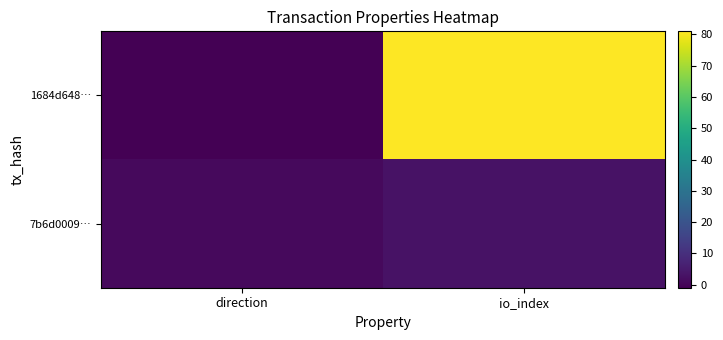

Reading right to left, list all the values displayed in this chart.

1684d648…: io_index=81	direction=-1
7b6d0009…: io_index=3	direction=1